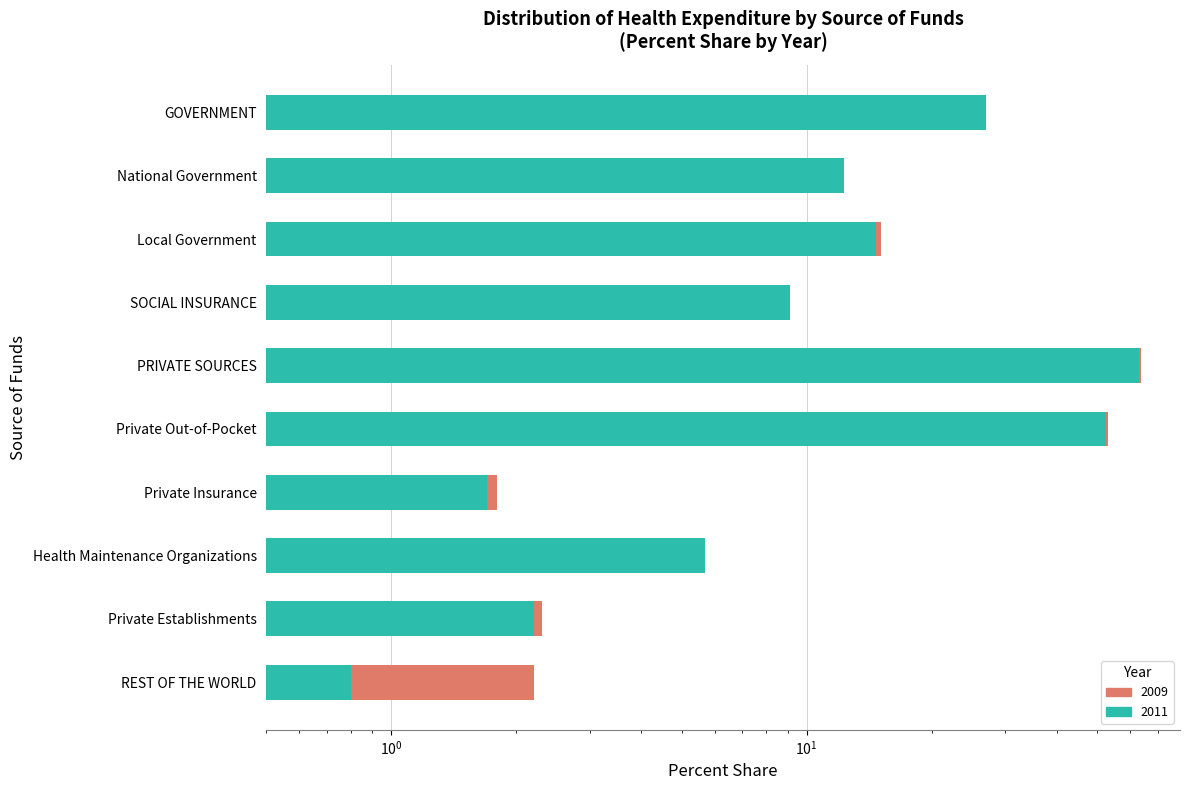

Which series changed the most between Health Maintenance Organizations and REST OF THE WORLD?

2010